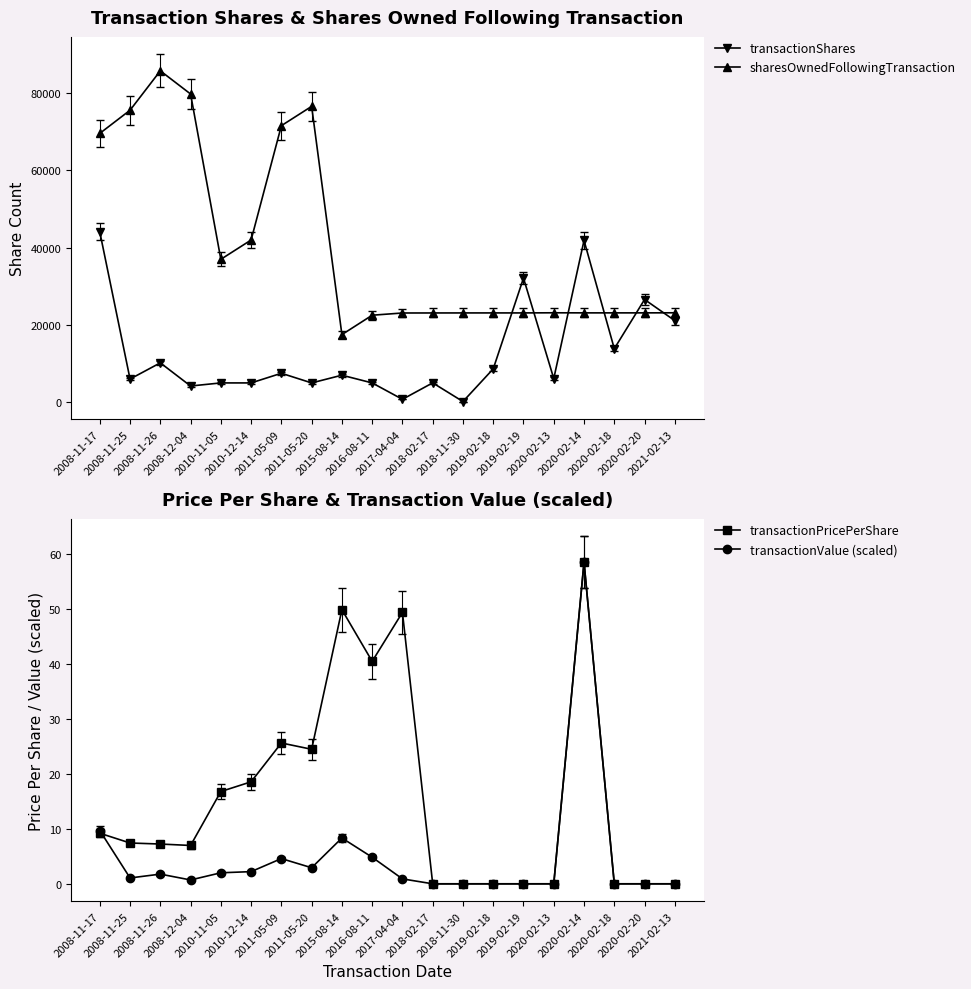

What position from the right is 2008-11-17?

20